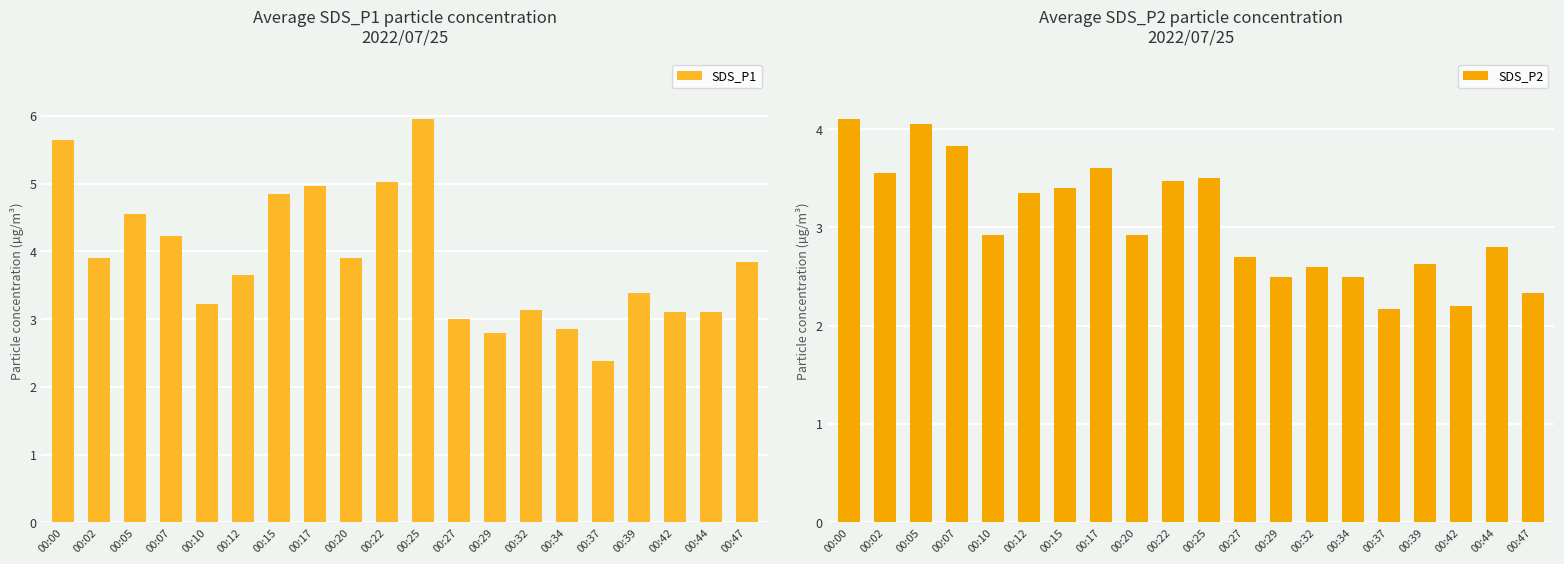

Reading left to right, extract all data points from this chart.

SDS_P1: 5.7	3.9	4.5	4.2	3.2	3.6	4.8	5.0	3.9	5.0	6.0	3.0	2.8	3.1	2.9	2.4	3.4	3.1	3.1	3.9
SDS_P2: 4.1	3.5	4.0	3.8	2.9	3.4	3.4	3.6	2.9	3.5	3.5	2.7	2.5	2.6	2.5	2.2	2.6	2.2	2.8	2.3